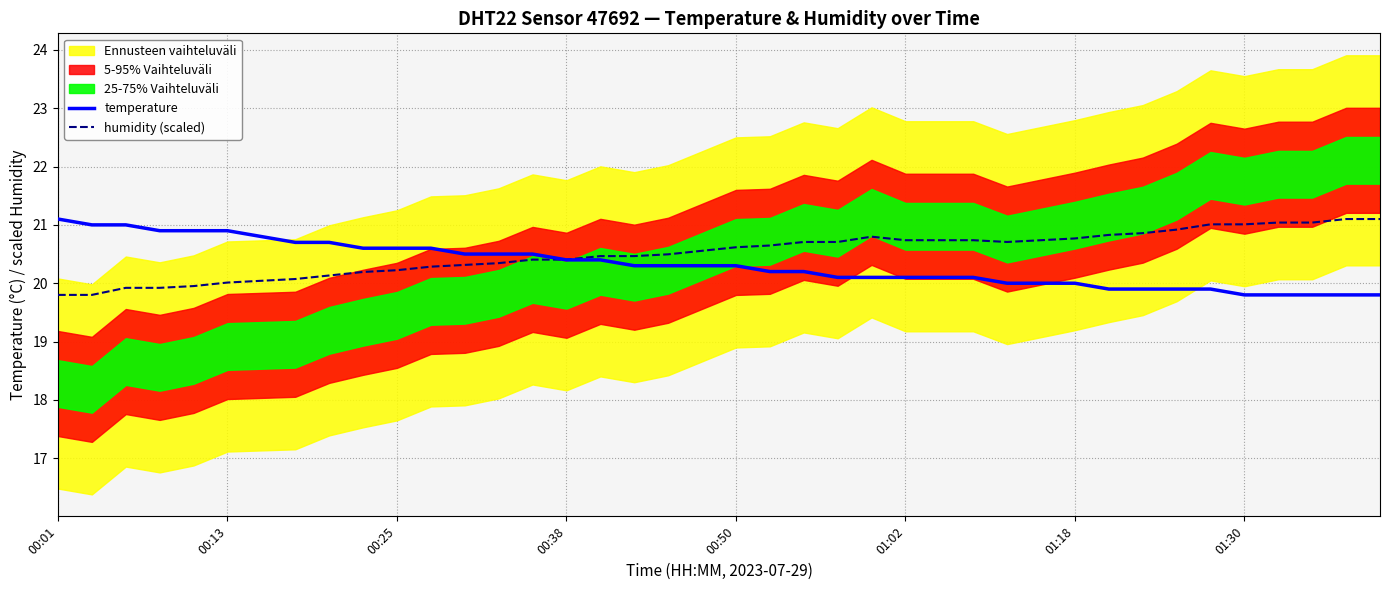

What value does the temperature series have at 34?

19.9